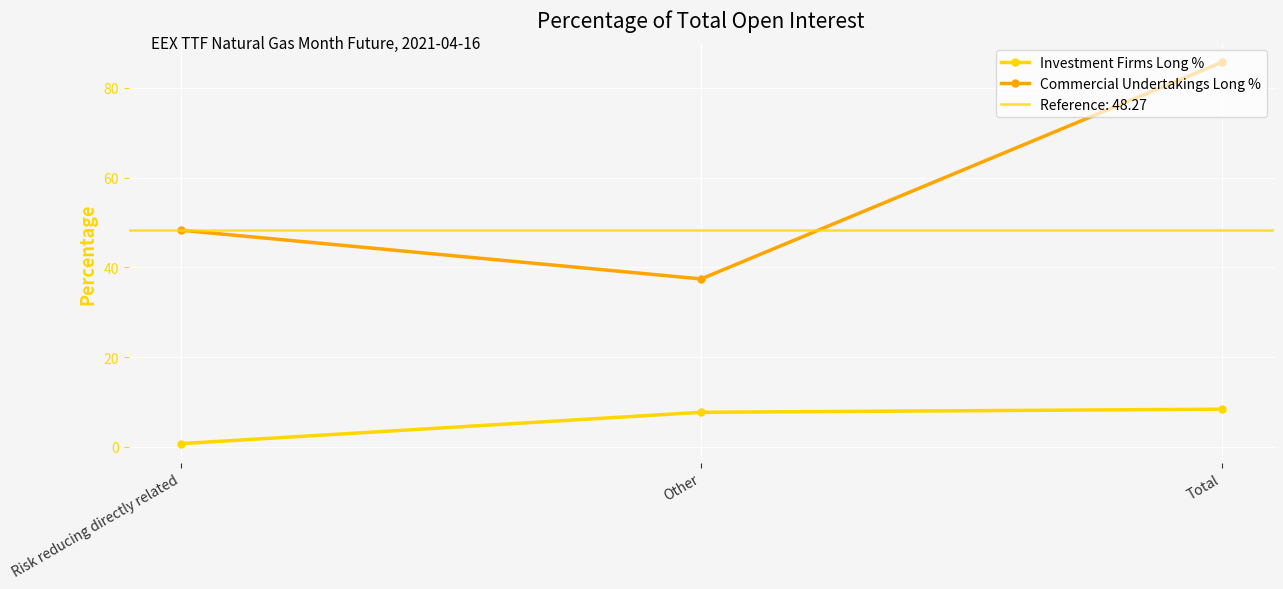

What is the average value of the Investment Firms Long % series?

5.6